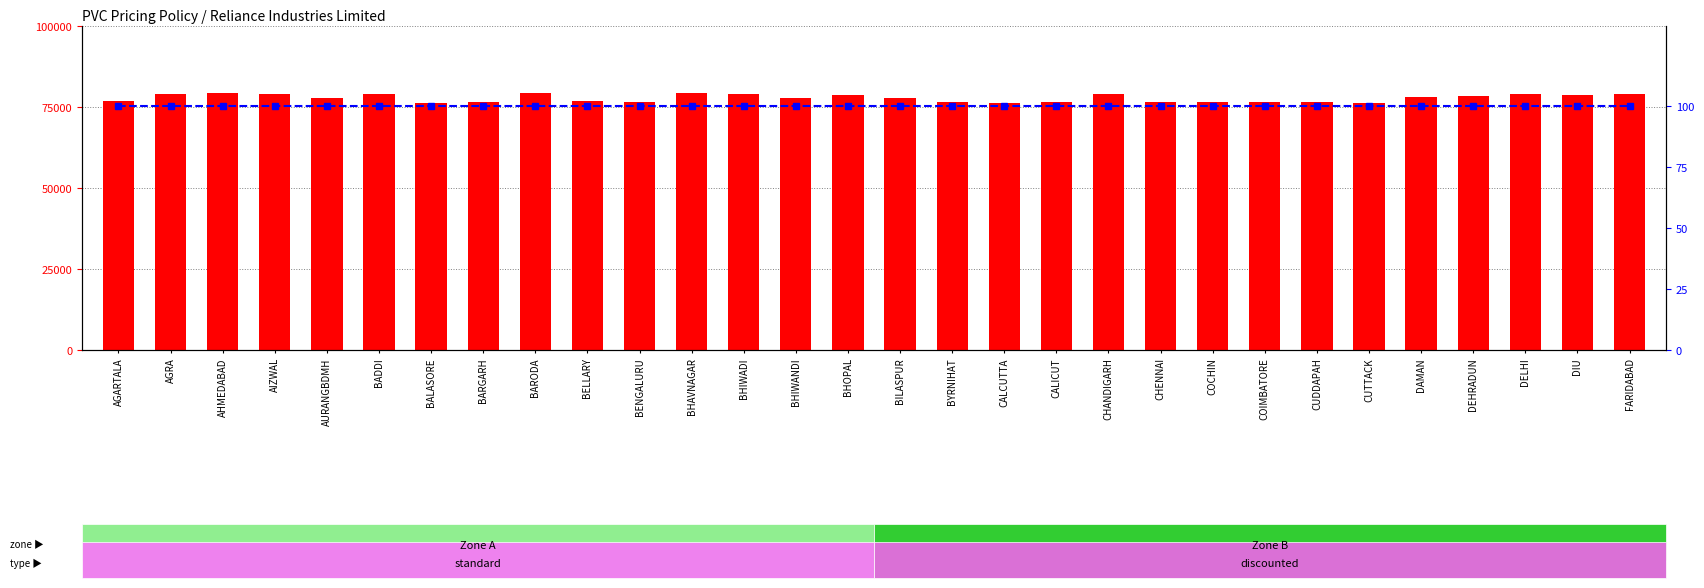

Which series has the largest range (max minus min)?

57GER01 price